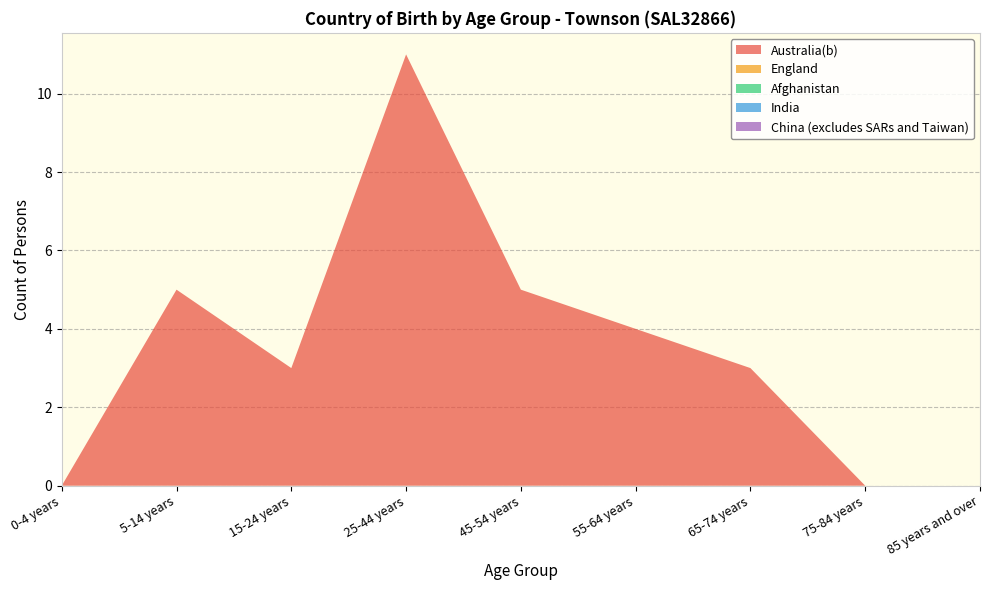

Reading right to left, what are all the values shown in this chart?

Australia(b): 85 years and over=0	75-84 years=0	65-74 years=3	55-64 years=4	45-54 years=5	25-44 years=11	15-24 years=3	5-14 years=5	0-4 years=0
England: 85 years and over=0	75-84 years=0	65-74 years=0	55-64 years=0	45-54 years=0	25-44 years=0	15-24 years=0	5-14 years=0	0-4 years=0
Afghanistan: 85 years and over=0	75-84 years=0	65-74 years=0	55-64 years=0	45-54 years=0	25-44 years=0	15-24 years=0	5-14 years=0	0-4 years=0
India: 85 years and over=0	75-84 years=0	65-74 years=0	55-64 years=0	45-54 years=0	25-44 years=0	15-24 years=0	5-14 years=0	0-4 years=0
China (excludes SARs and Taiwan): 85 years and over=0	75-84 years=0	65-74 years=0	55-64 years=0	45-54 years=0	25-44 years=0	15-24 years=0	5-14 years=0	0-4 years=0